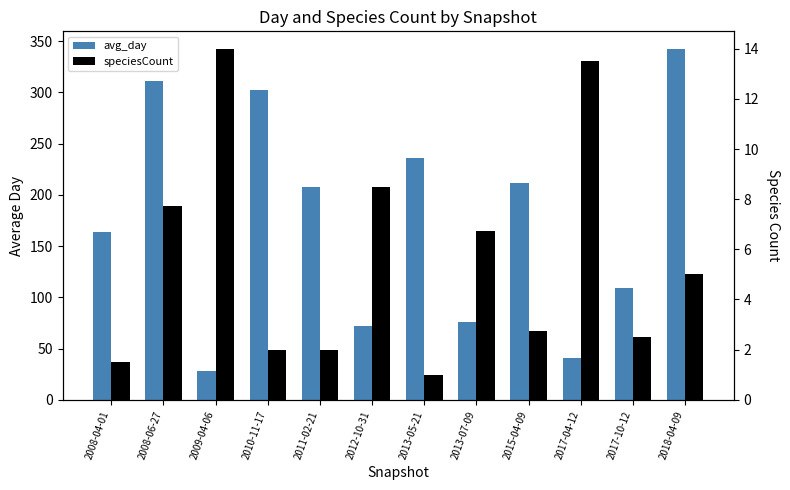

What are all the series names shown in the legend?

avg_day, speciesCount